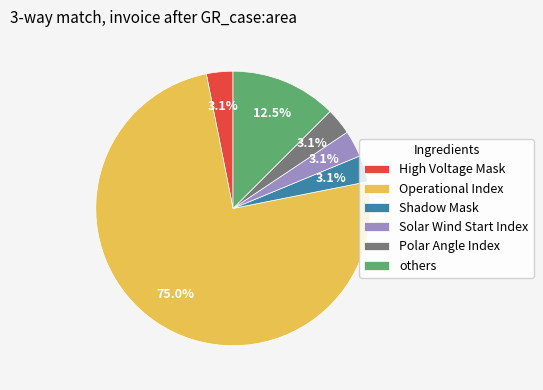

Do High Voltage Mask and Polar Angle Index together represent more than half of the pie?

No